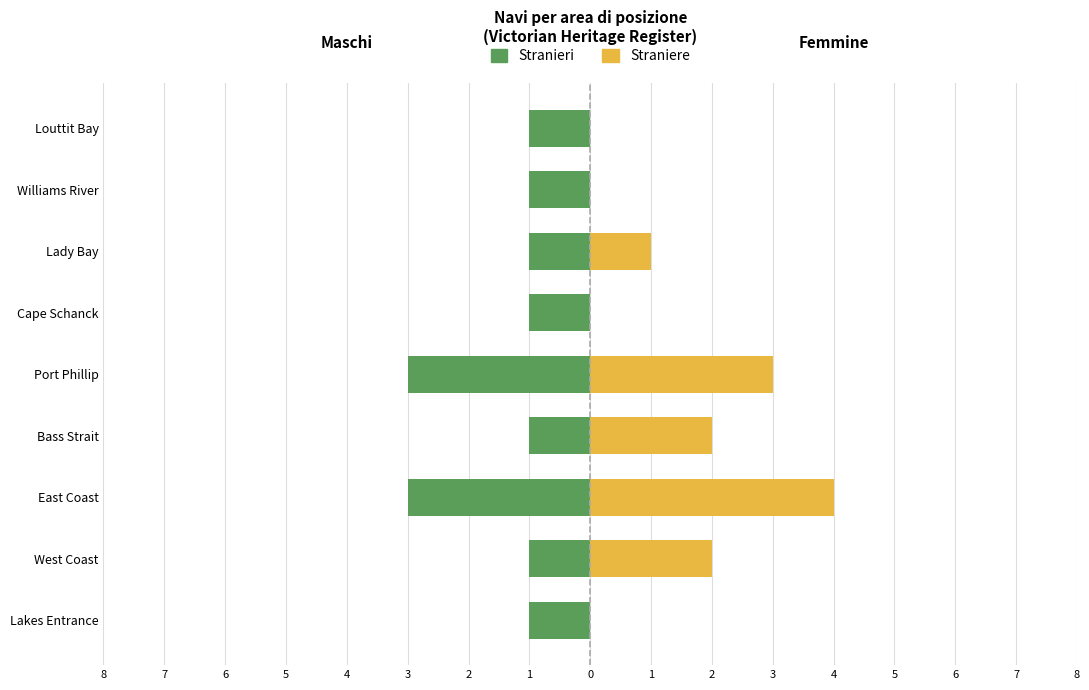

How many positive values does the Femmine series have?

5